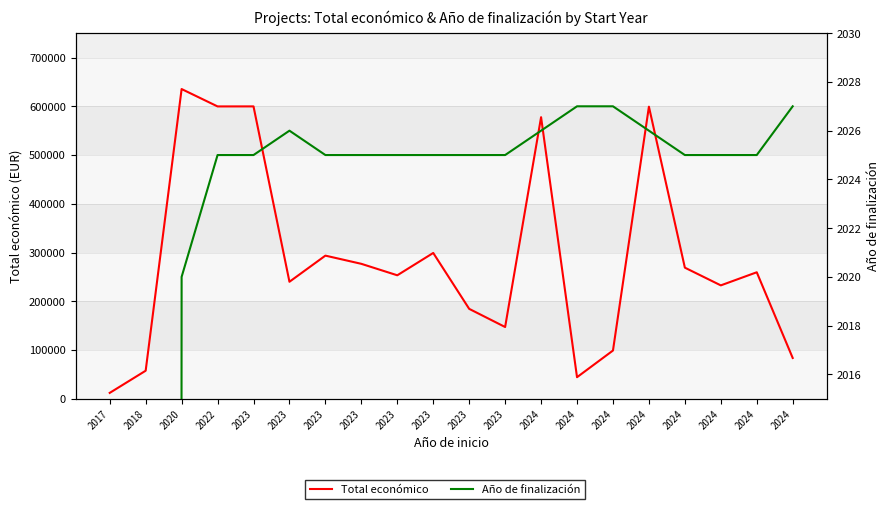

True or false: Año de finalización has more than 1 interior local peaks.

False